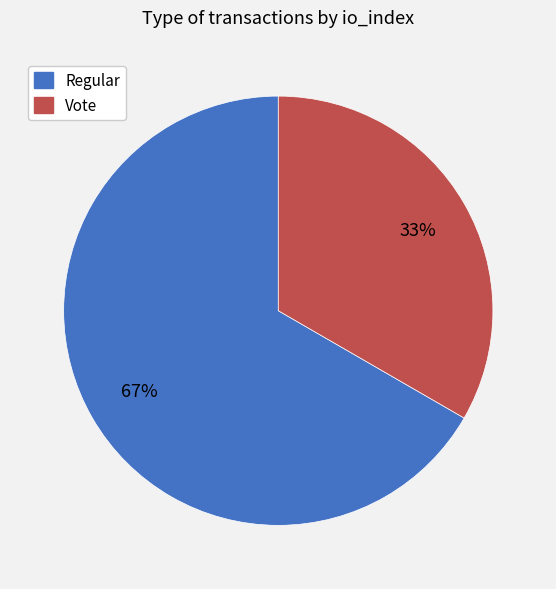

Which slice is the smallest?

Vote